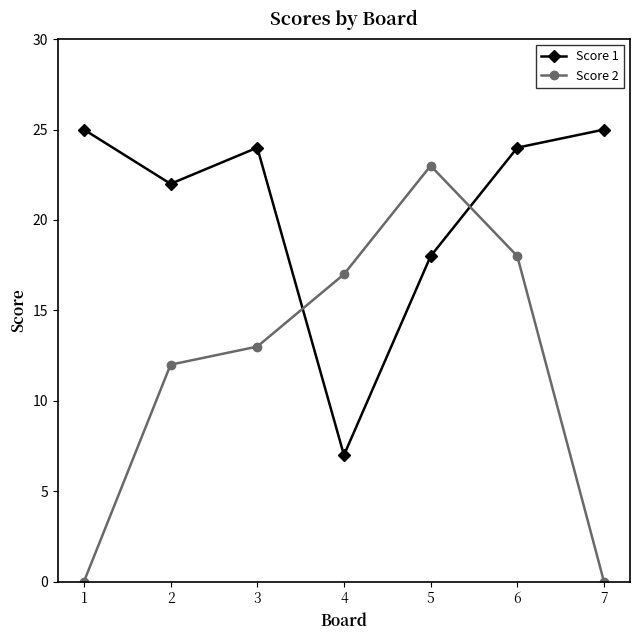

List the series in order of their overall mean, lowest first.

Score 2, Score 1